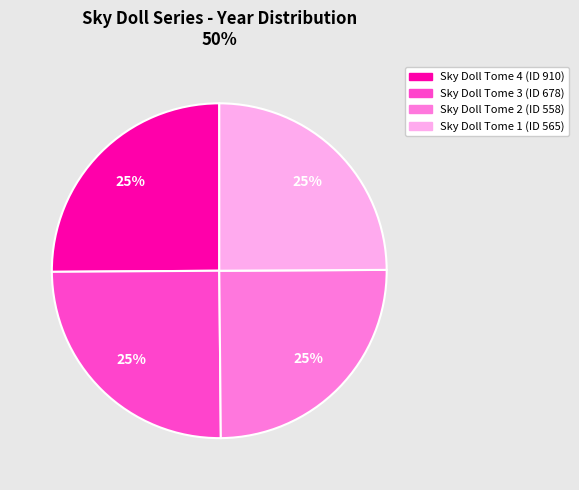

How many segments does this pie chart have?

4